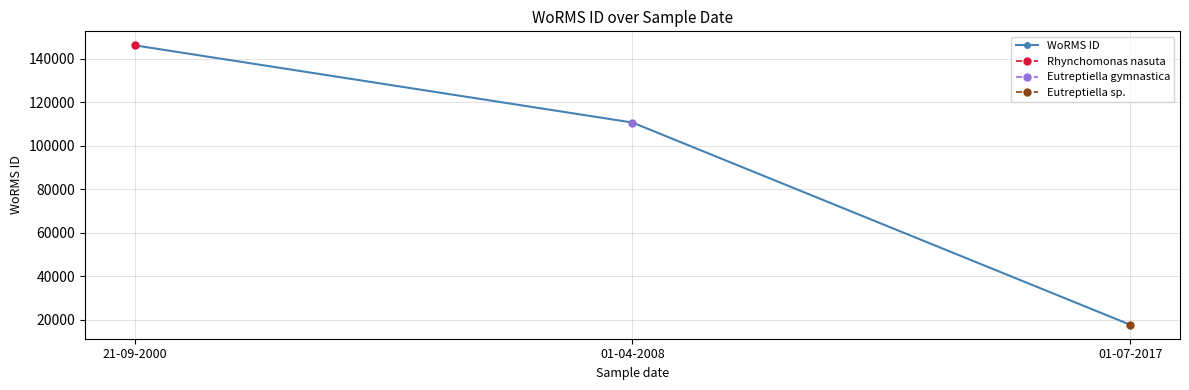

What is the value of the 1st point from the left?

146163